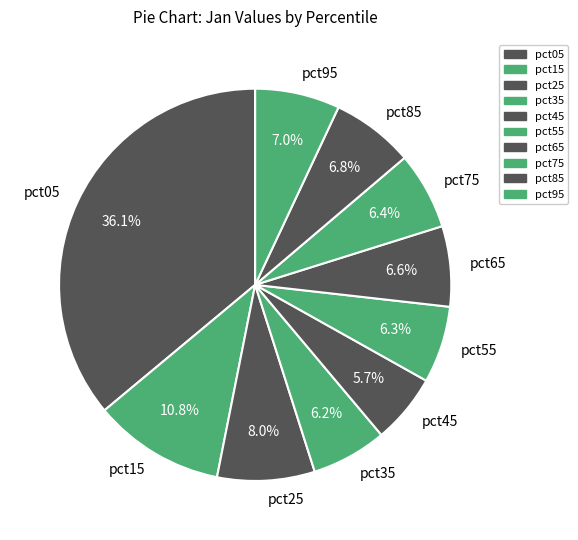

What portion of the pie excludes pct45?

94.3%